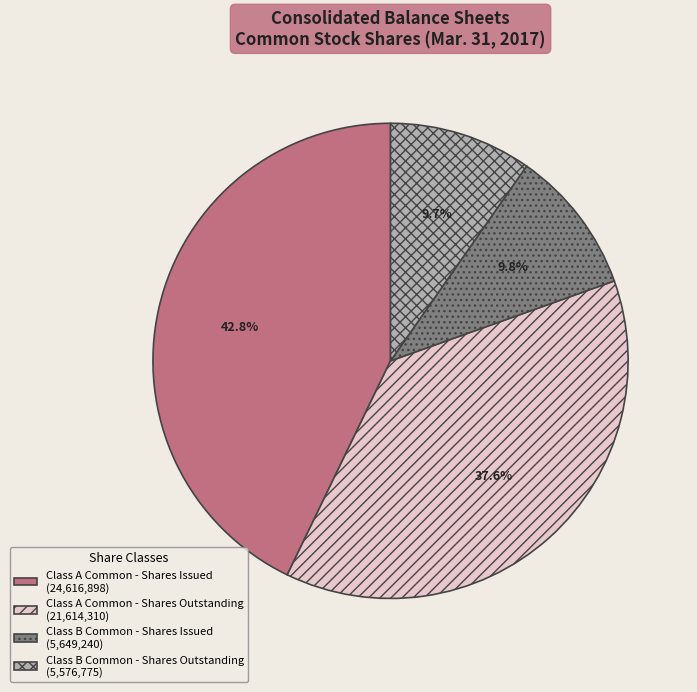

Does Class A Common - Shares Issued represent more than half of the total?

No